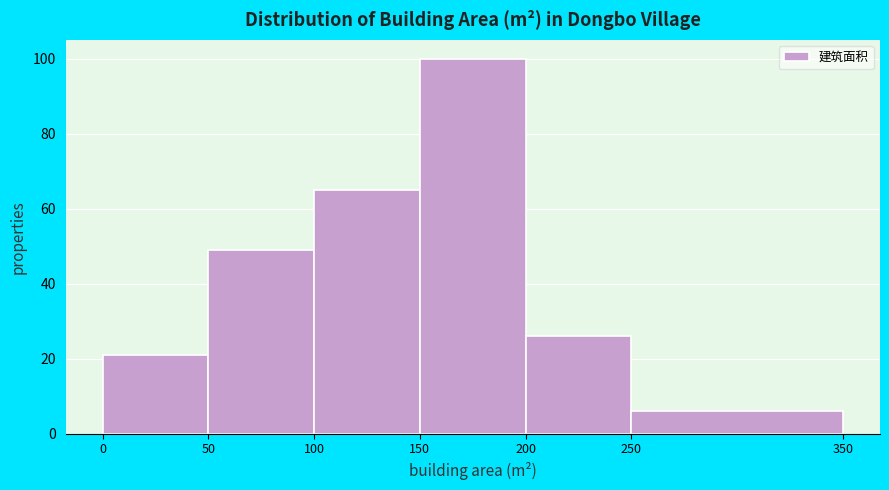

Reading left to right, transcribe this chart: for each bar, give the range it covers on the x-axis and its height. The values are not printed on the chart, so give them approximately, as read against the axis.

0 to 50: 22
50 to 100: 50
100 to 150: 66
150 to 200: 100
200 to 250: 26
250 to 350: 6